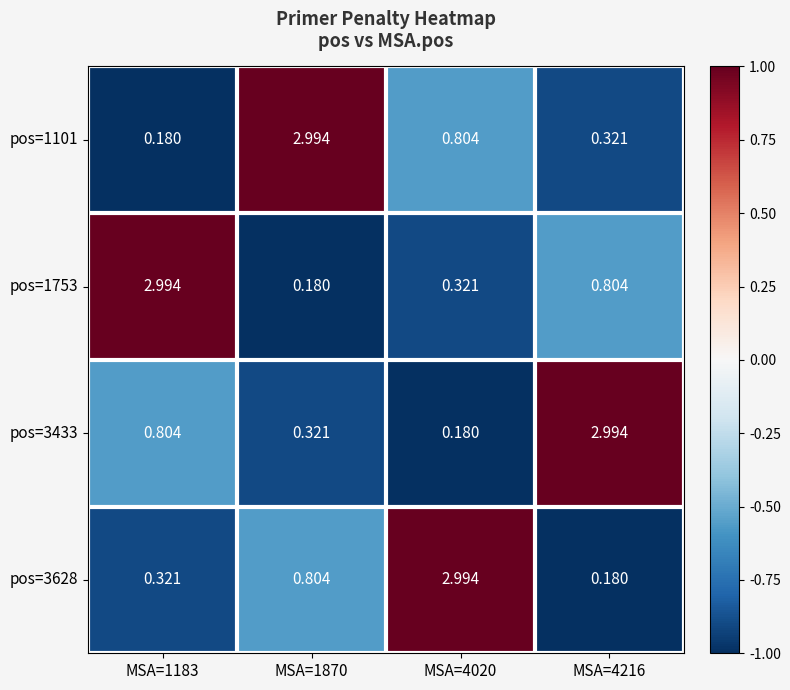

Is the value of pos=3433 at MSA=4020 greater than the value of pos=1753 at MSA=4020?

No